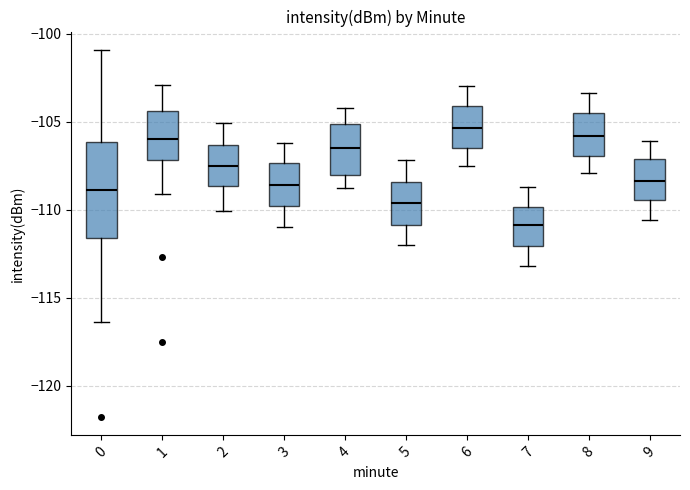

Where is the lower edge of the box at x = 5 on the y-axis? The values are not printed on the chart, so give them approximately, as read against the axis.

-111.0